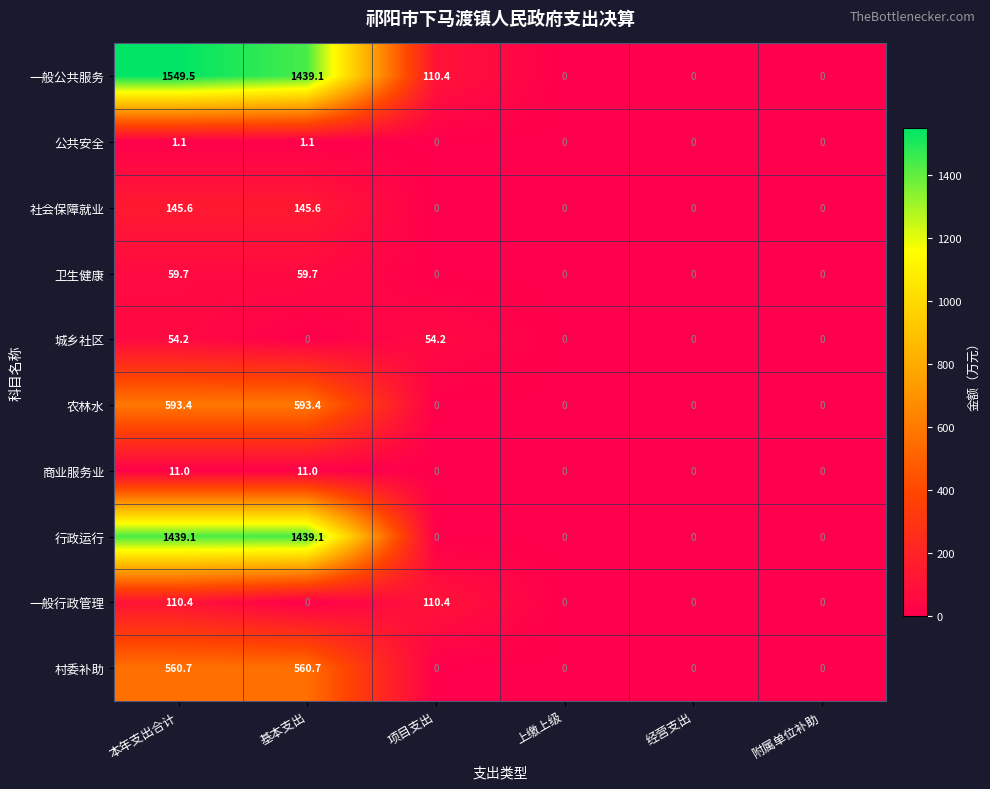

The 社会保障就业 series shows -61.9 at 上缴上级. True or false?

False